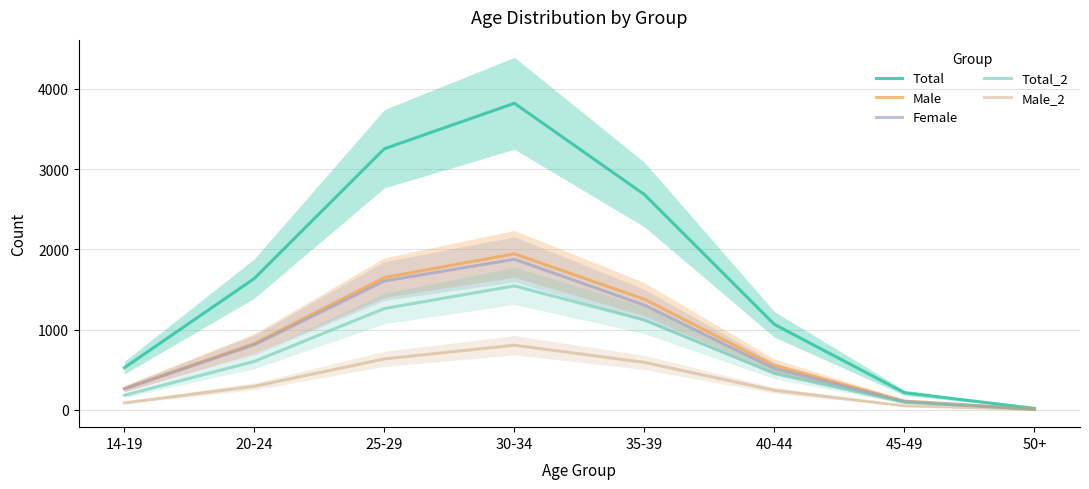

True or false: Total_2 and Male cross at least once.

False